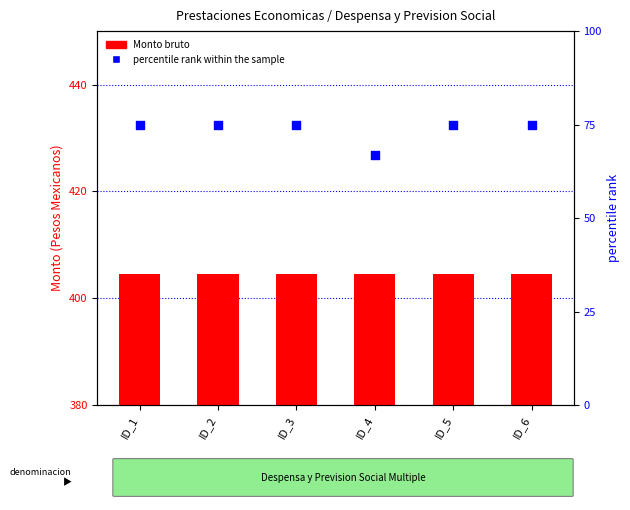

What is the total value across all series at ID_6?

479.5